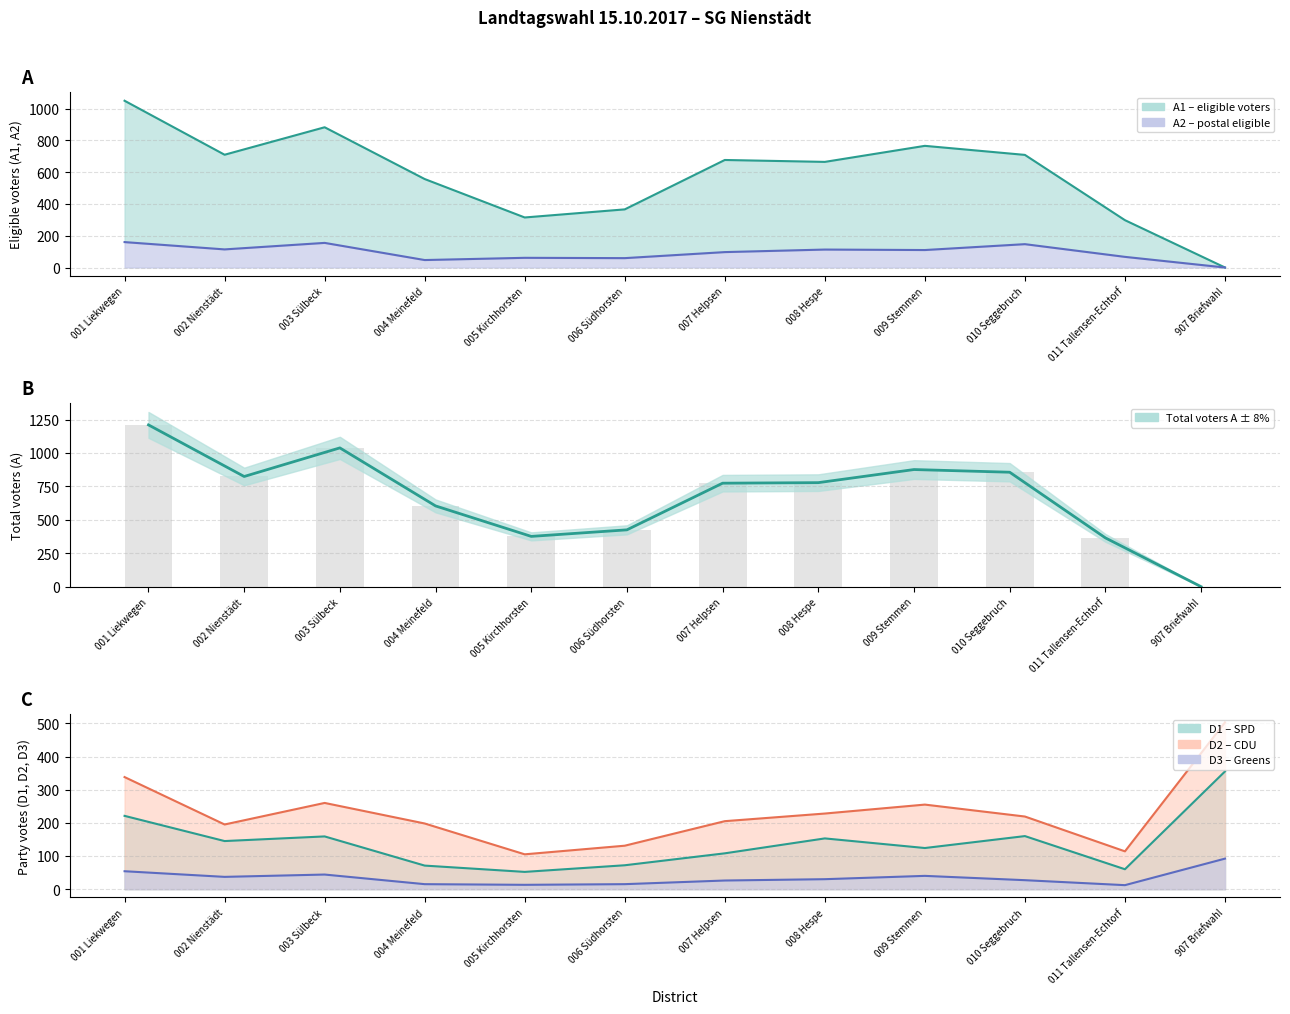

What are all the series names shown in the legend?

A1, A2, A, D1, D2, D3